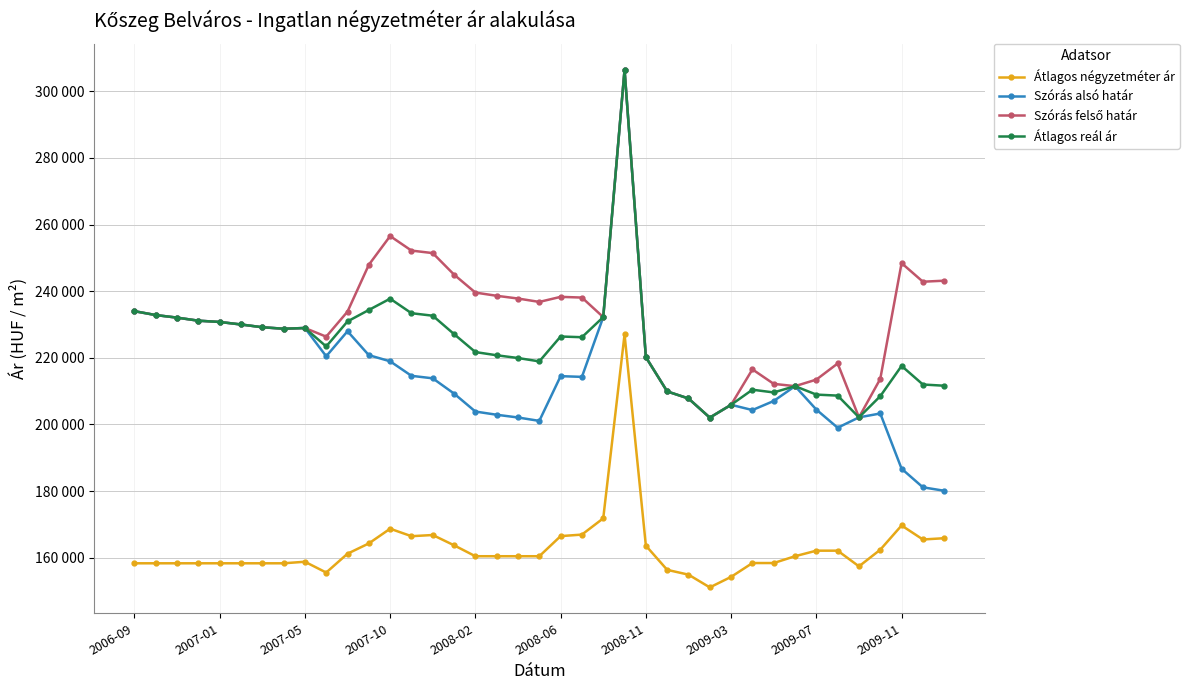

Is this an area chart (filled region under the line)?

No